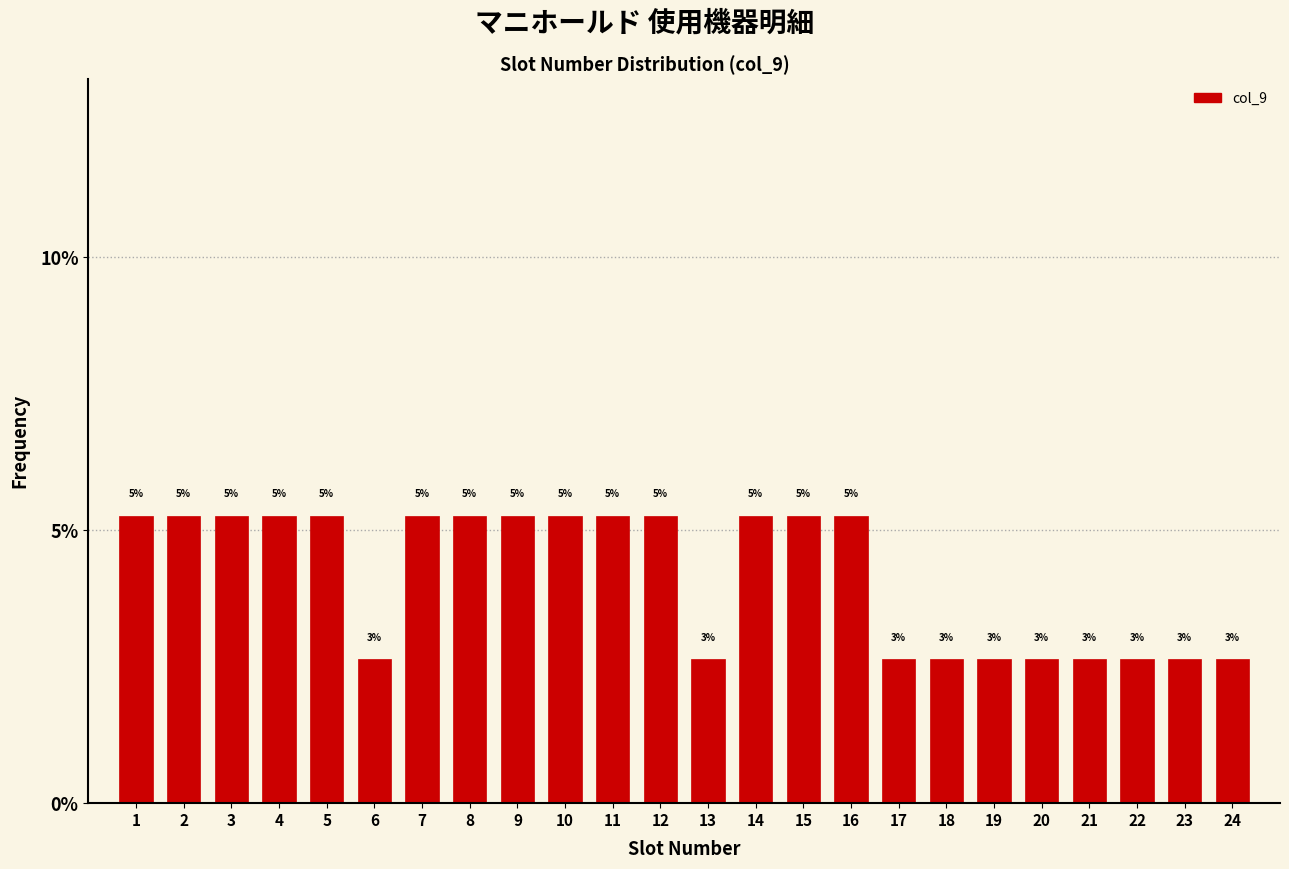

Does the chart contain any negative values?

No